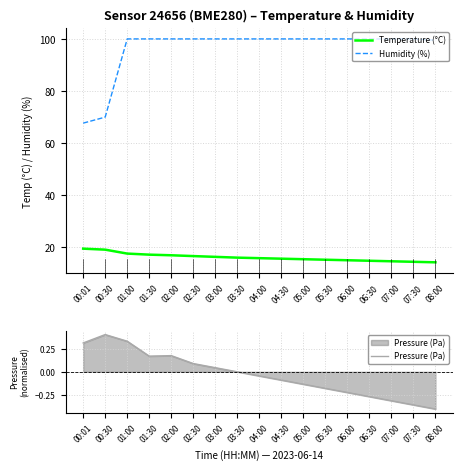

The value of Humidity (%) at 03:30 is 53.0. True or false?

False